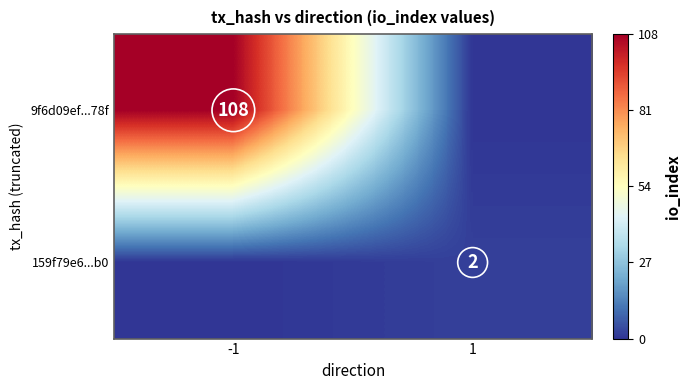

How many categories are shown in the chart?

2